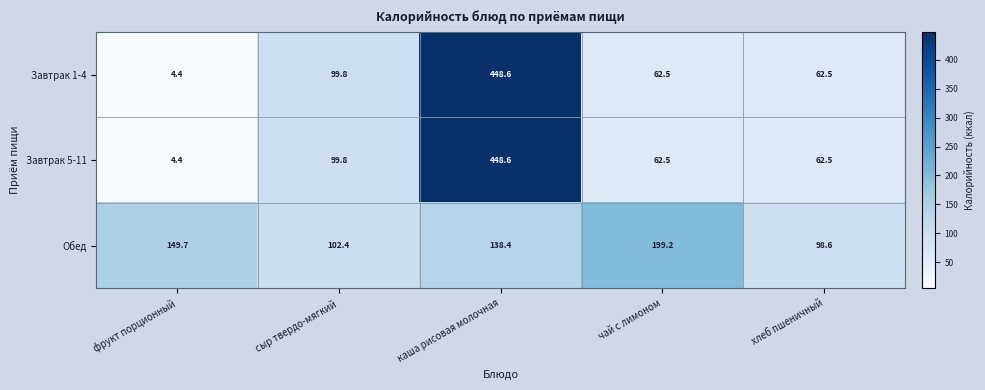

Reading left to right, transcribe all the data shown in this chart.

Завтрак 1-4: 4.4	99.8	448.6	62.5	62.5
Завтрак 5-11: 4.4	99.8	448.6	62.5	62.5
Обед: 149.7	102.4	138.4	199.2	98.6